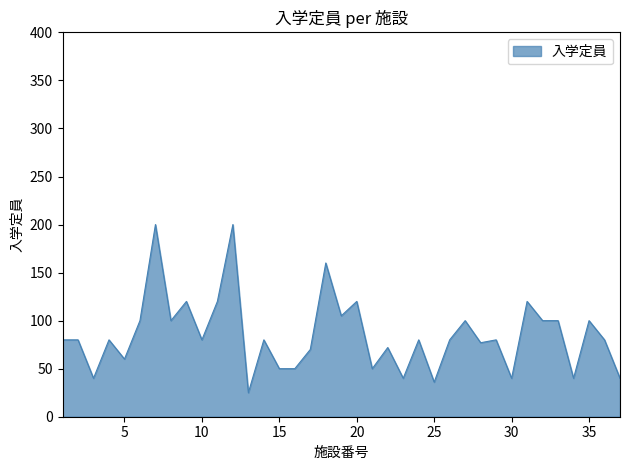

What is the smallest value displayed?

25